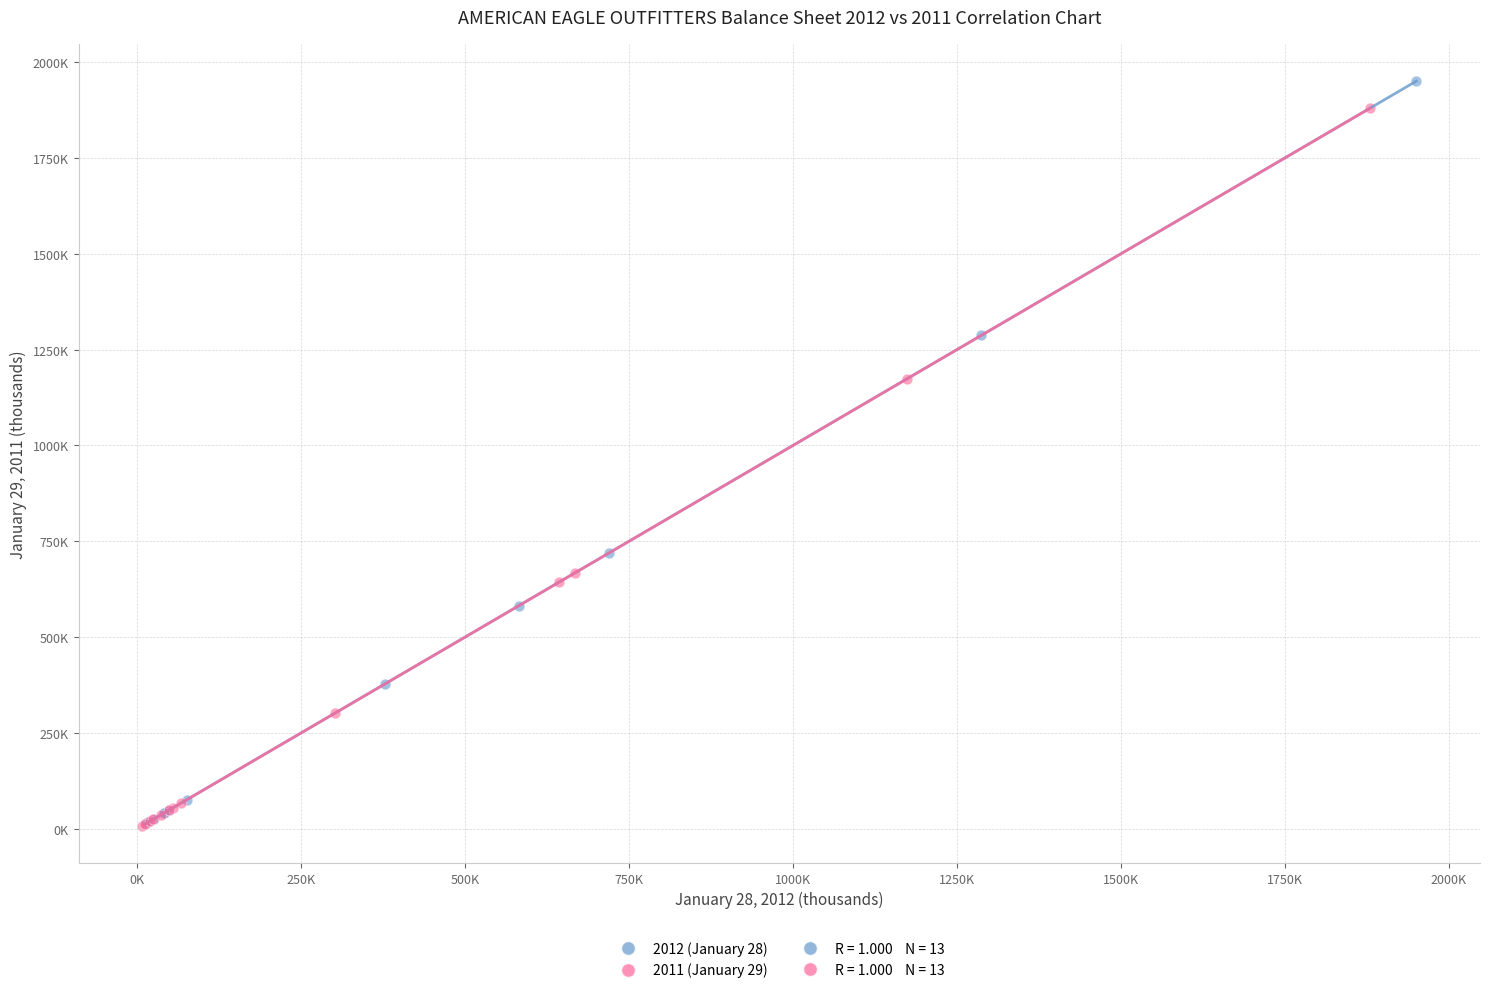

Which series contains the highest Y value?

2012 (January 28)